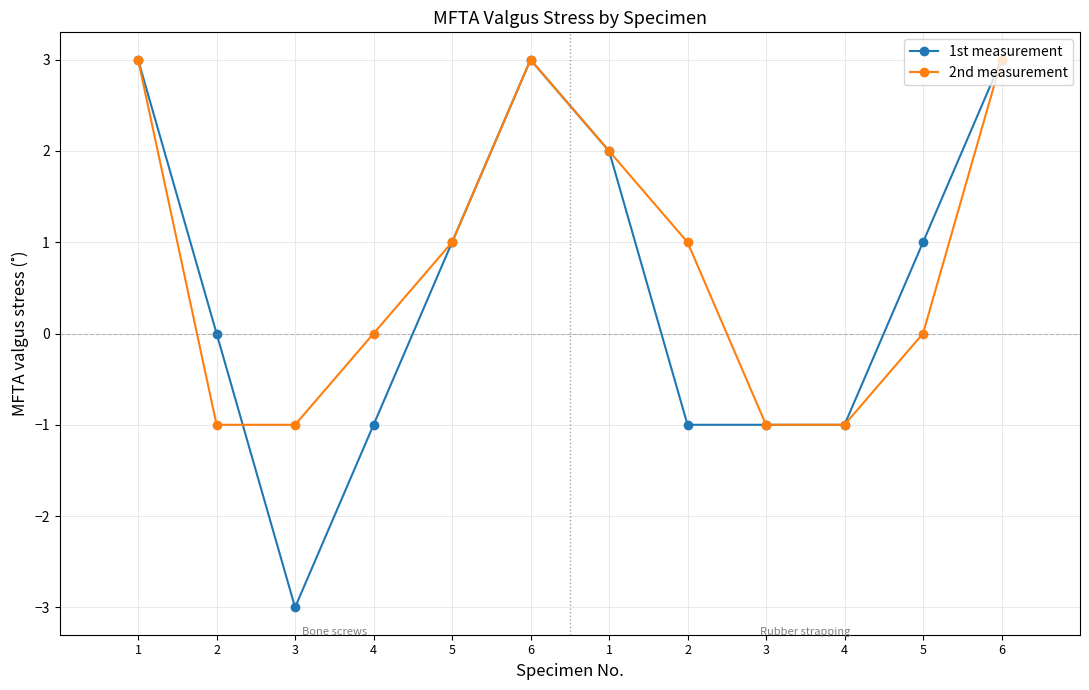

What is the sum of the 1st measurement values at 4 and 1?

2